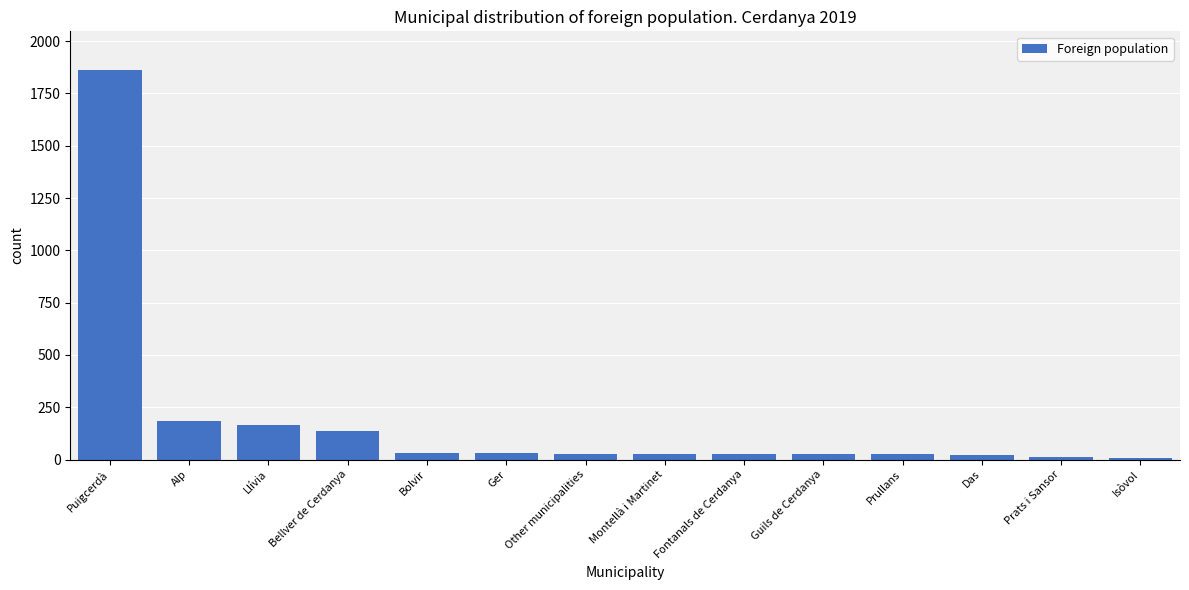

What is the value of the 13th bar from the left?

14